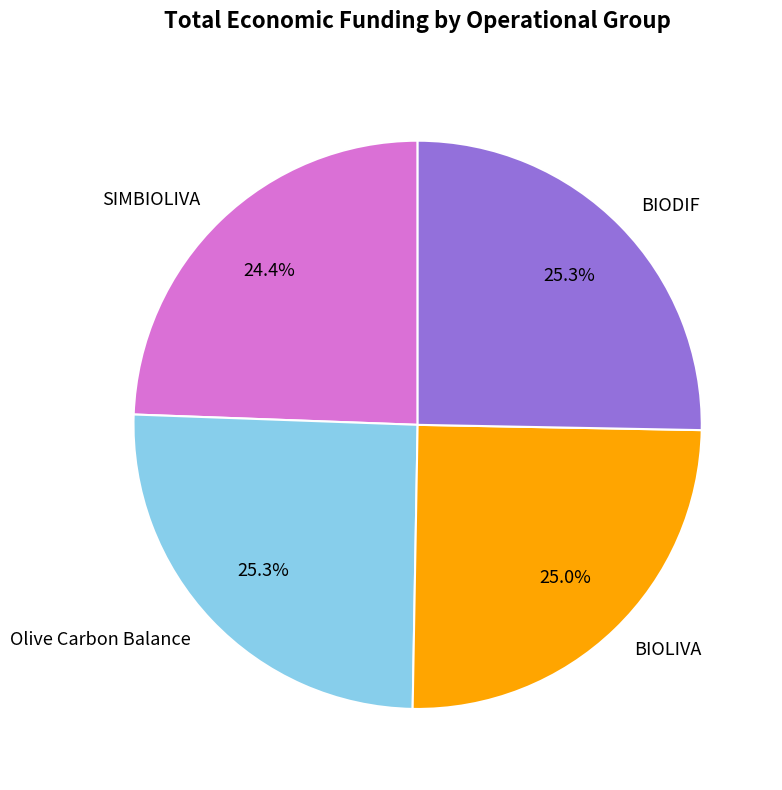

Is it true that BIODIF is 25% of the pie?

True